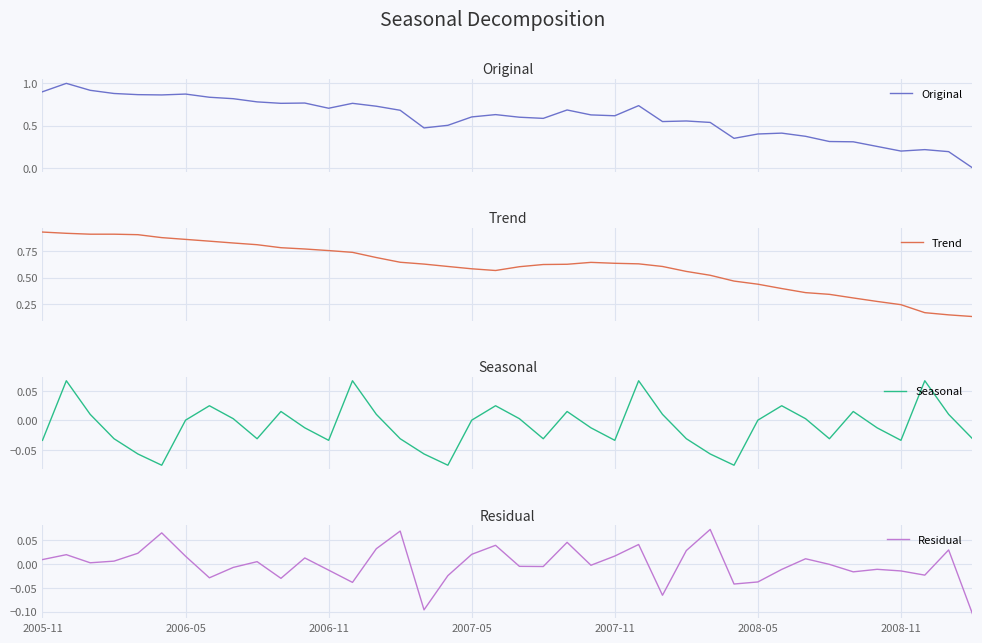

Read the Trend value at 29.

0.5